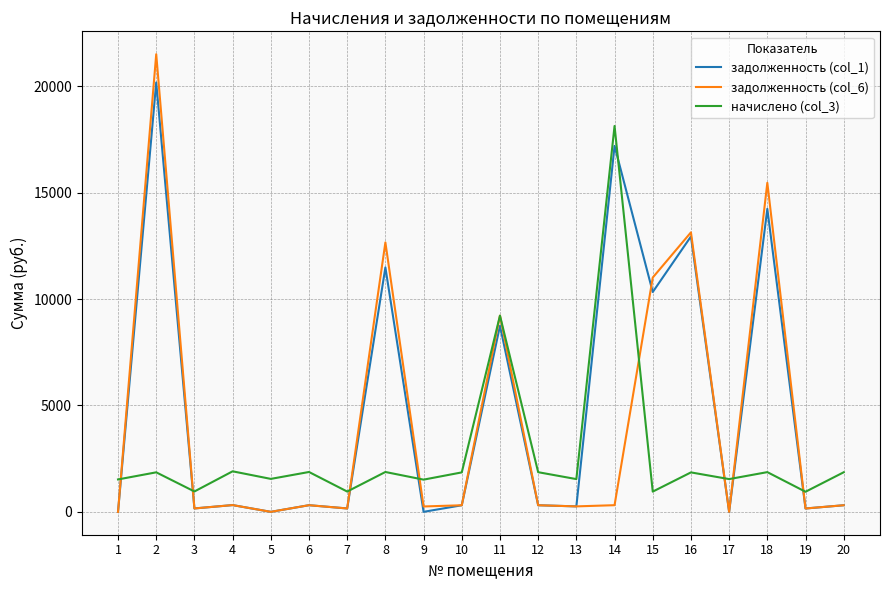

List the series in order of their peak value, lowest first.

начислено (col_3), задолженность (col_1), задолженность (col_6)